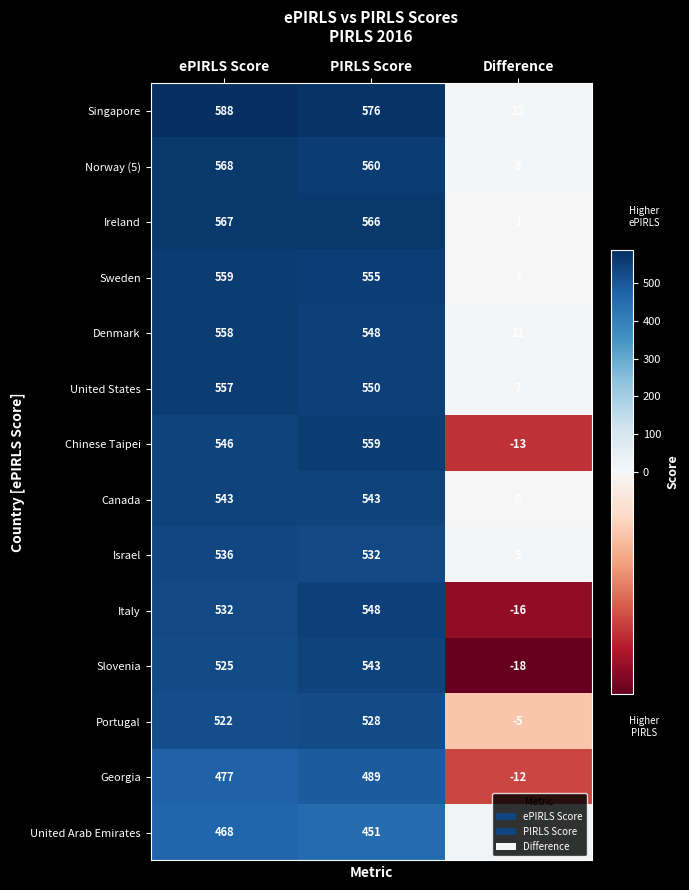

Which series has the largest range (max minus min)?

Singapore